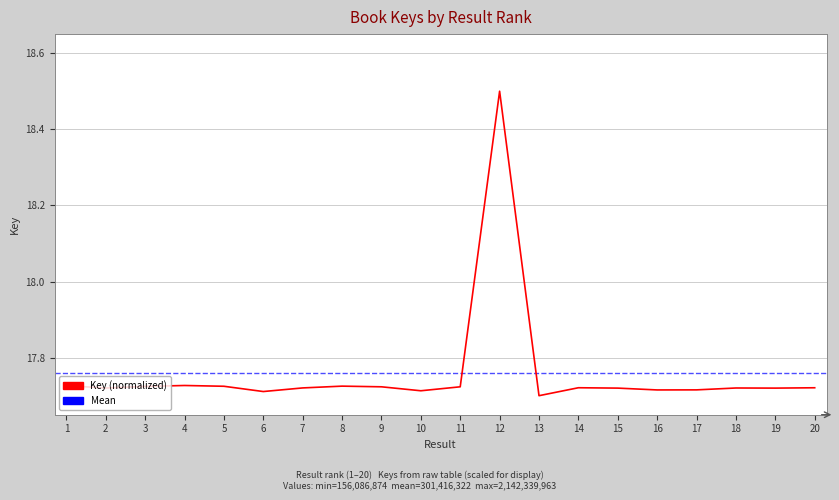

Does the chart have visible grid lines?

Yes